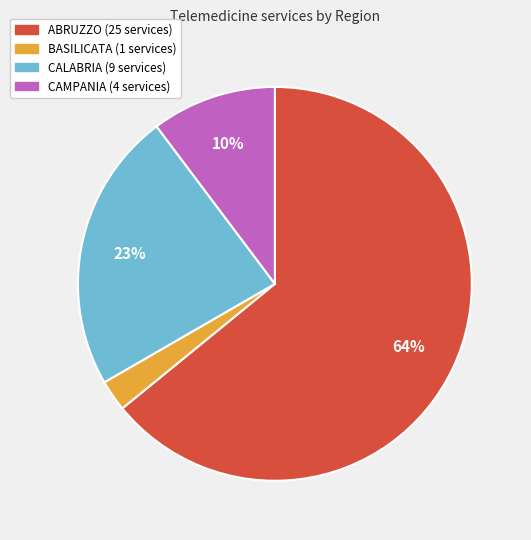

Is it true that CAMPANIA is 10% of the pie?

True